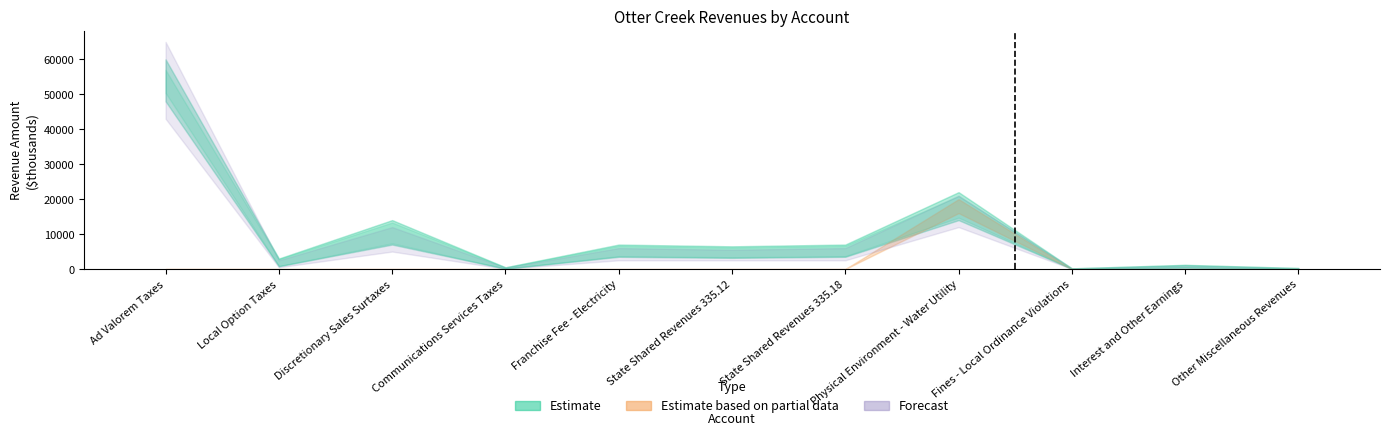

At which label does General Fund reach its minimum?

Fines - Local Ordinance Violations